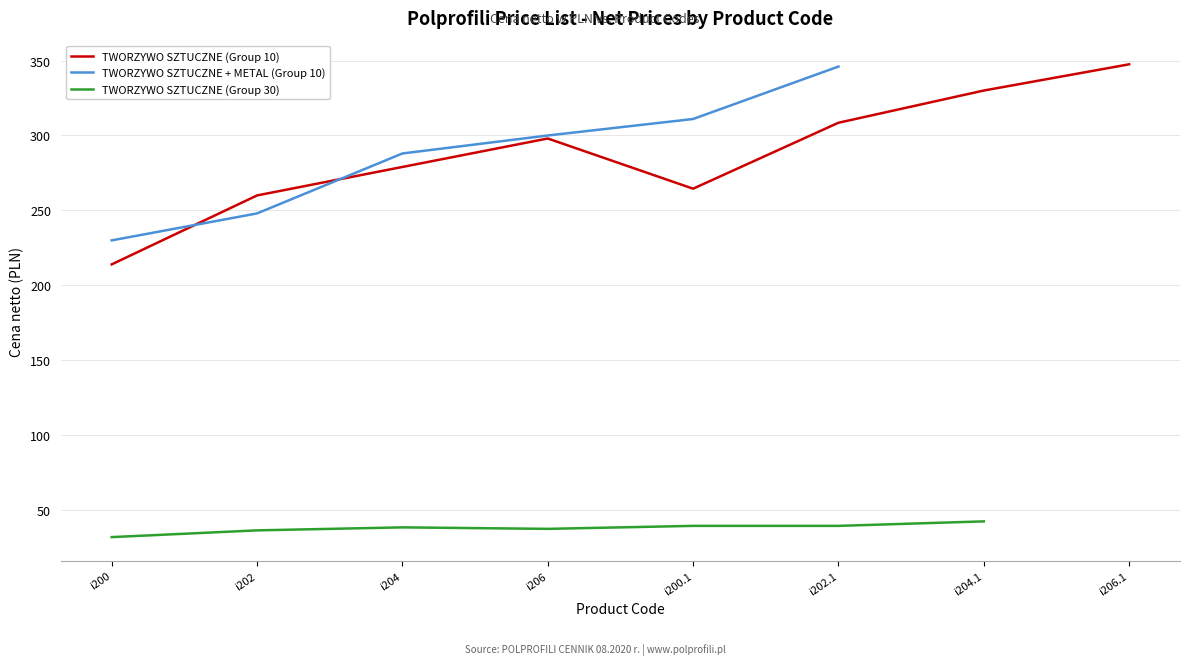

Does the chart display data point markers on the line(s)?

No